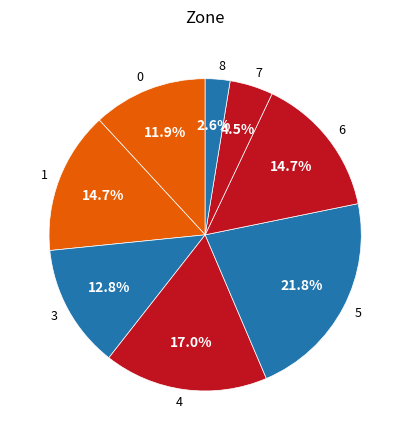

Approximately how many times larger is the value at 7 compared to 0?

0.4